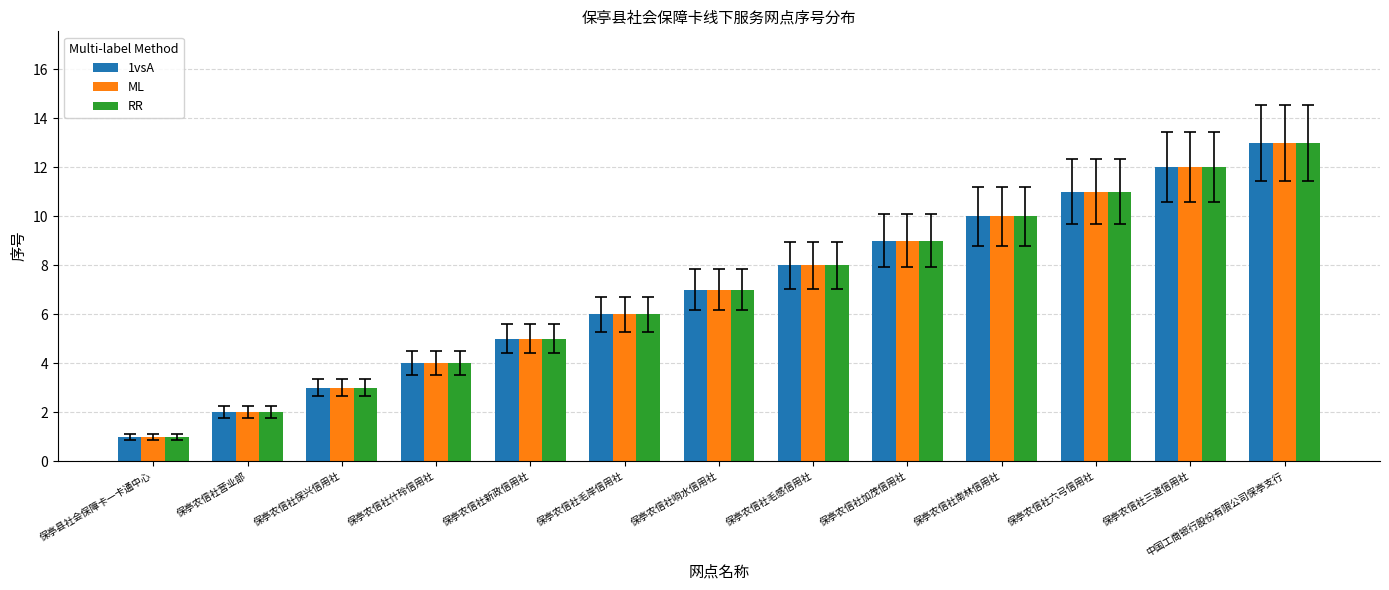

What is the sum of all ML values?

91